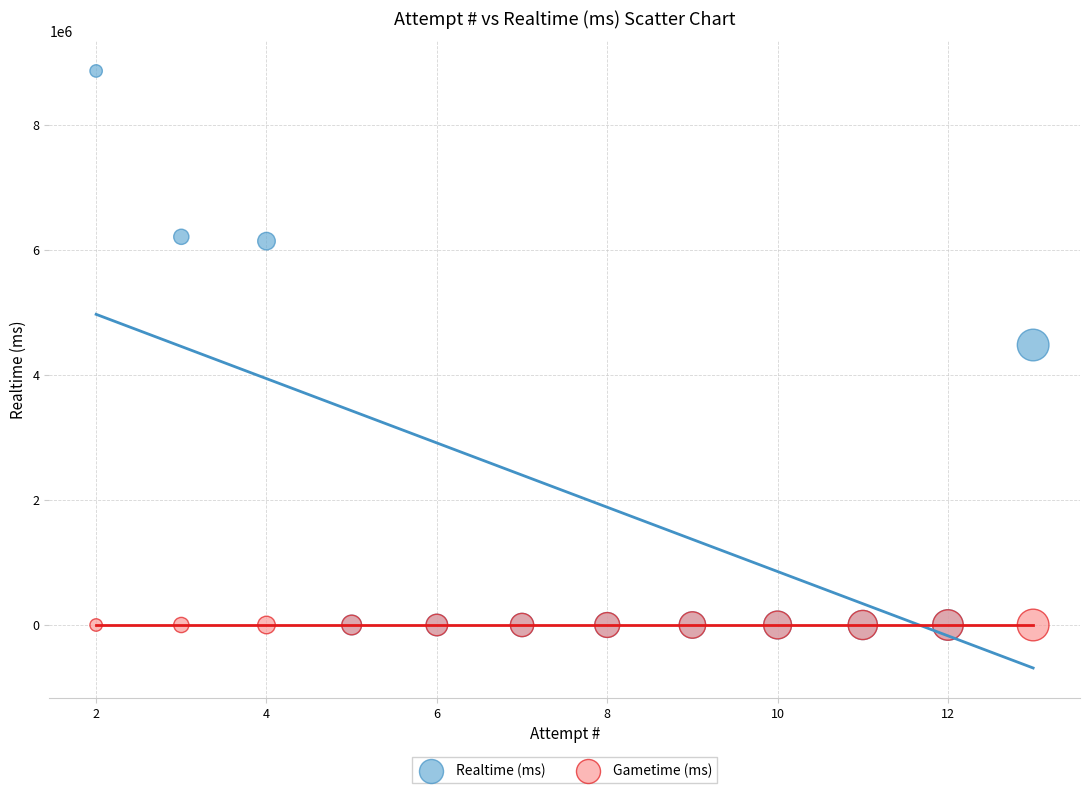

Which series reaches the maximum Y coordinate?

Realtime (ms)